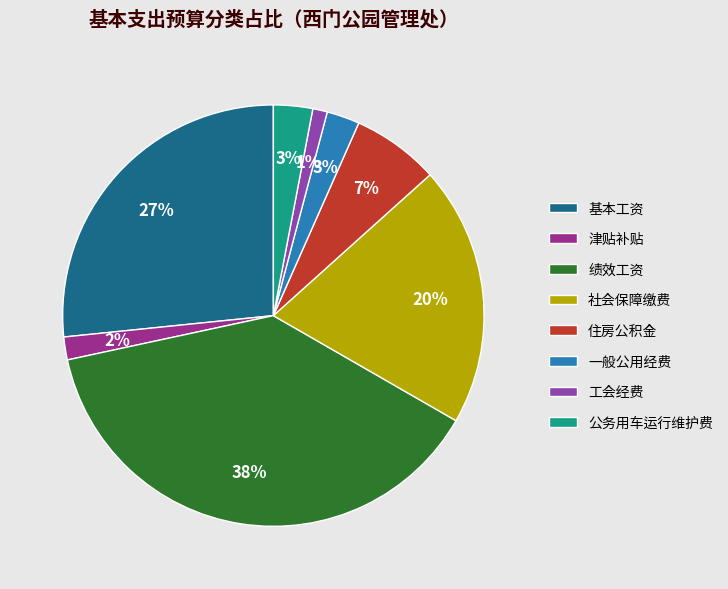

What percentage is the 绩效工资 slice, to the nearest percent?

38%